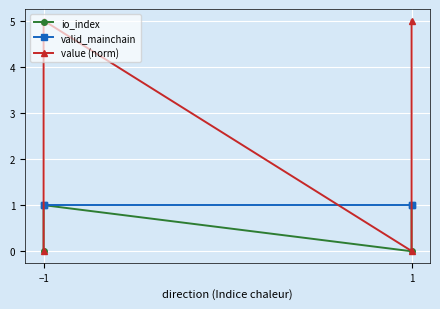

True or false: io_index has more than 1 interior local peaks.

False